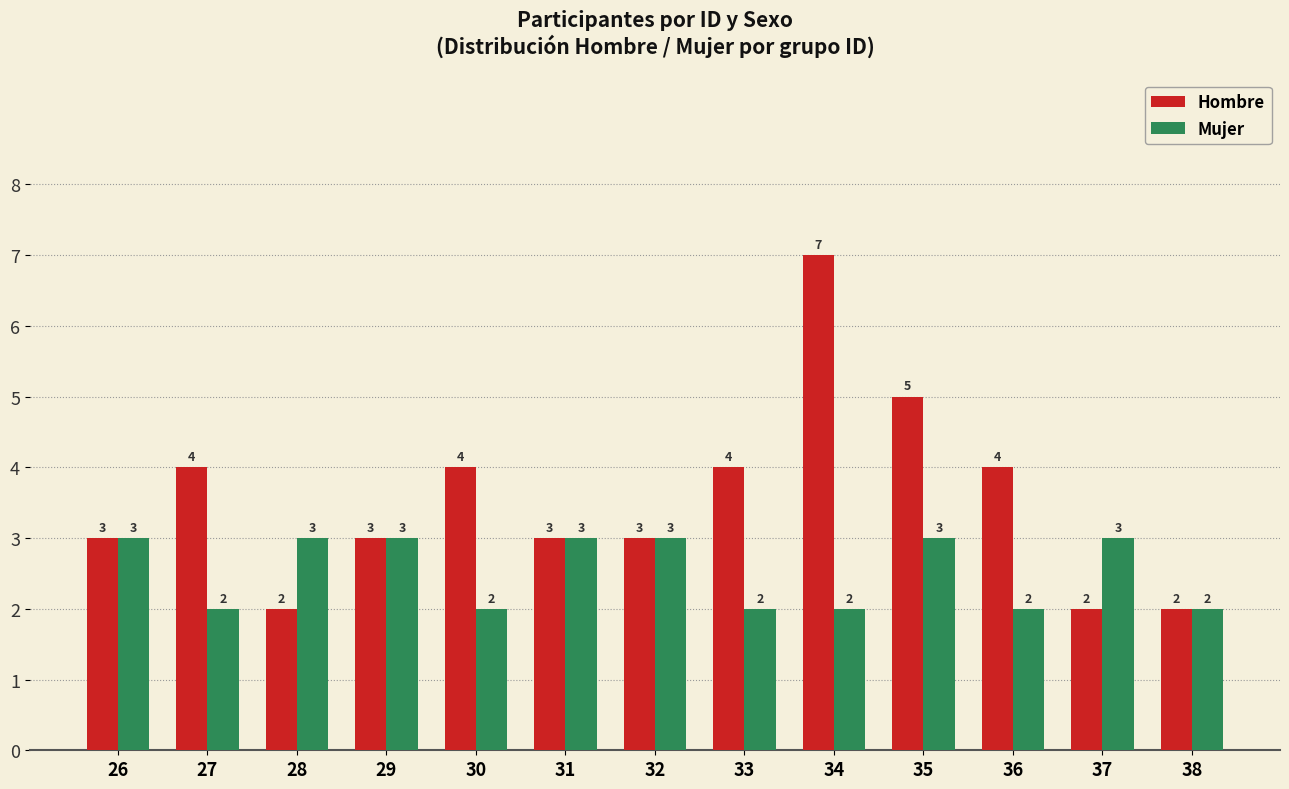

The value of Mujer at 37 is 1. True or false?

False